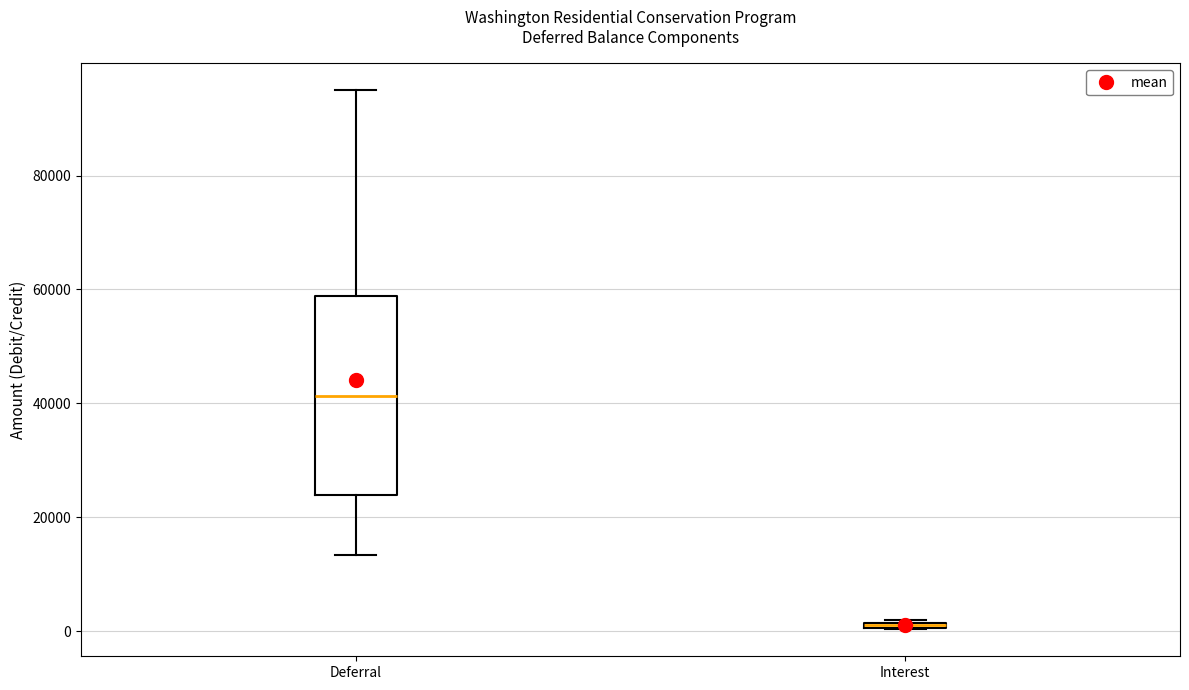

Which box's median line is the highest?

Deferral